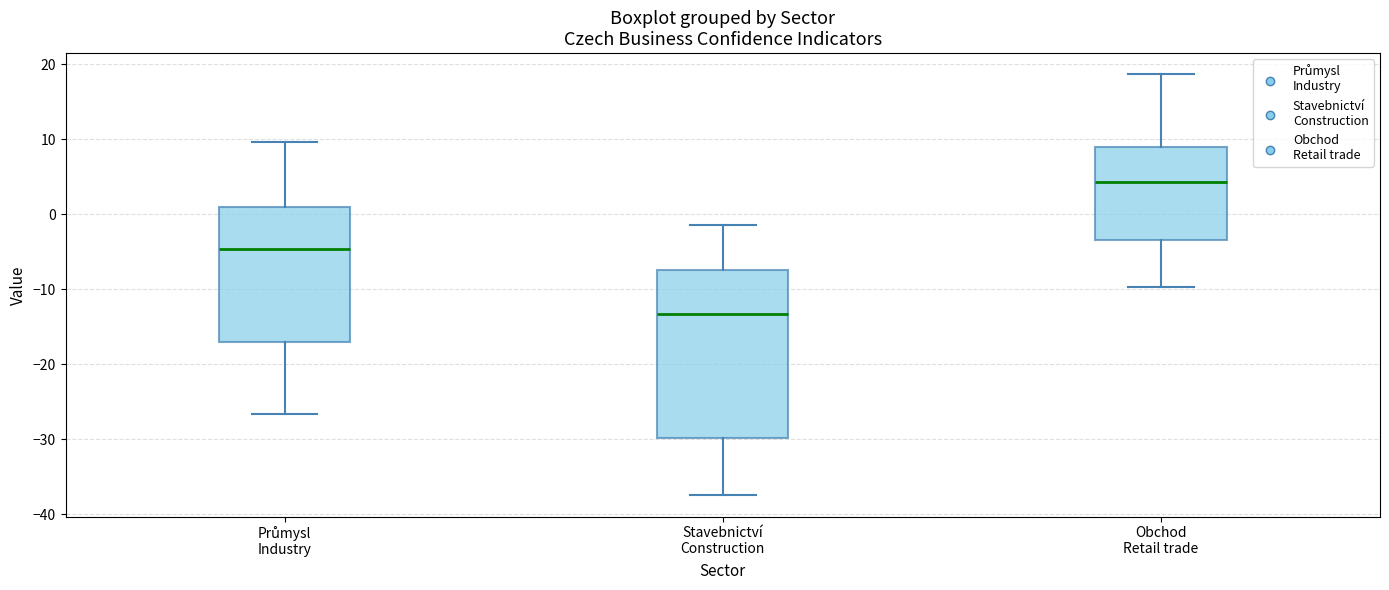

Where does the upper whisker of the box for Průmysl Industry end on the y-axis? The values are not printed on the chart, so give them approximately, as read against the axis.

10